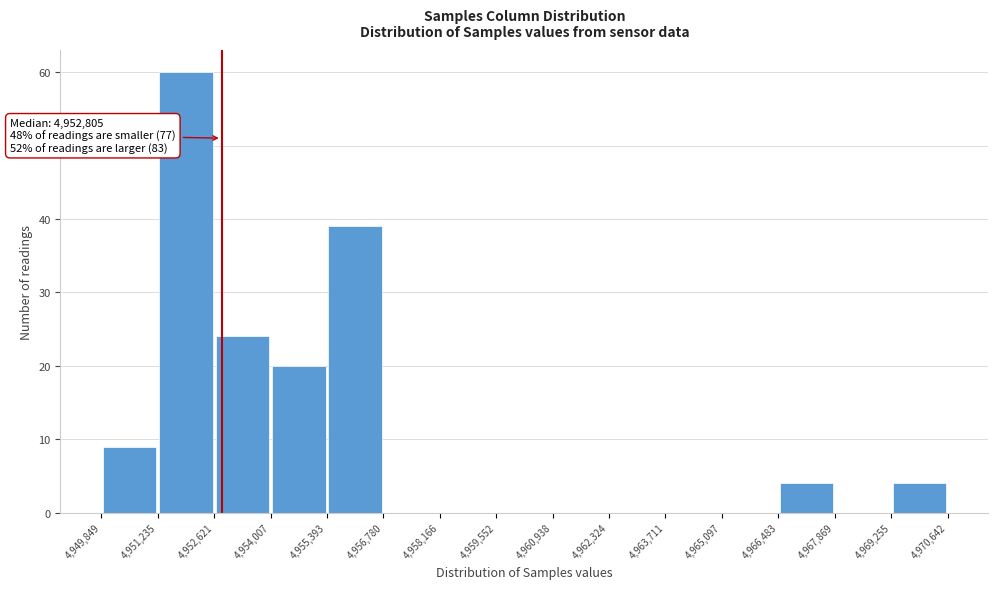

Which range on the x-axis has the tallest bar?

4,951,235 to 4,952,621